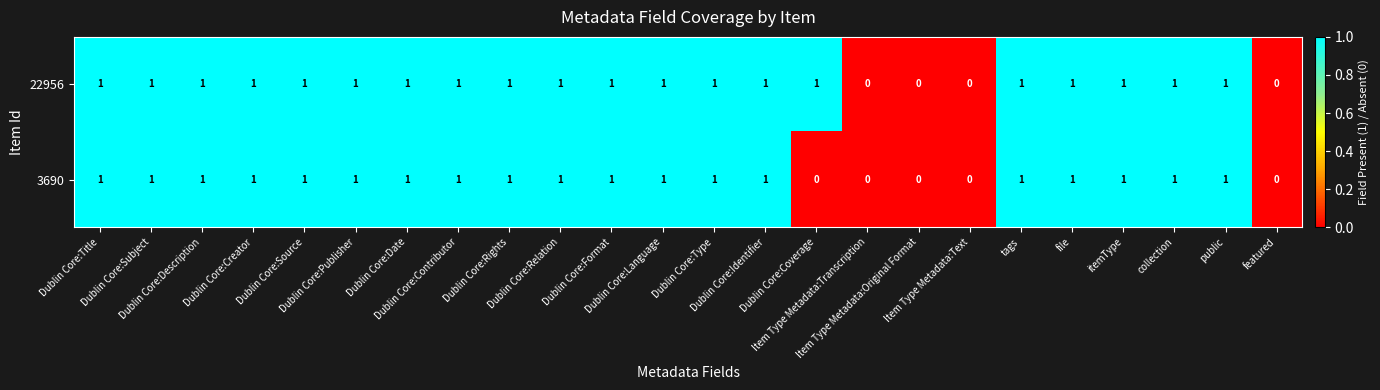

Which series has the largest total across all categories?

22956